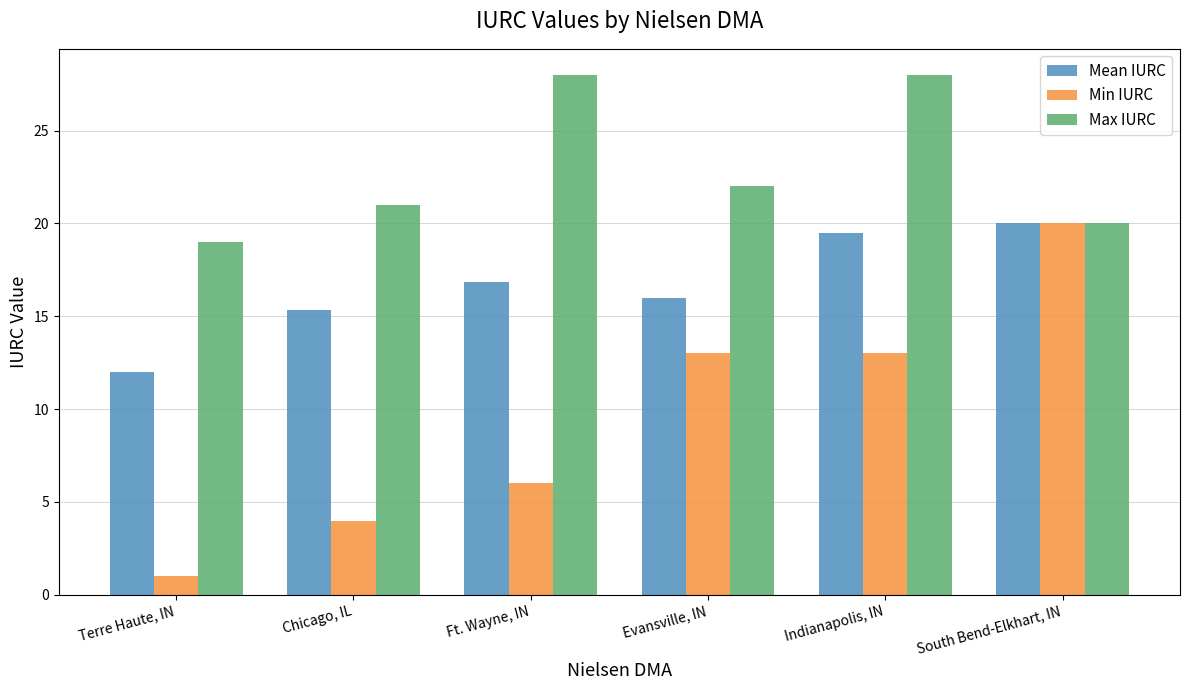

List the labels in order of Mean IURC value, largest first.

South Bend-Elkhart, IN, Indianapolis, IN, Ft. Wayne, IN, Evansville, IN, Chicago, IL, Terre Haute, IN